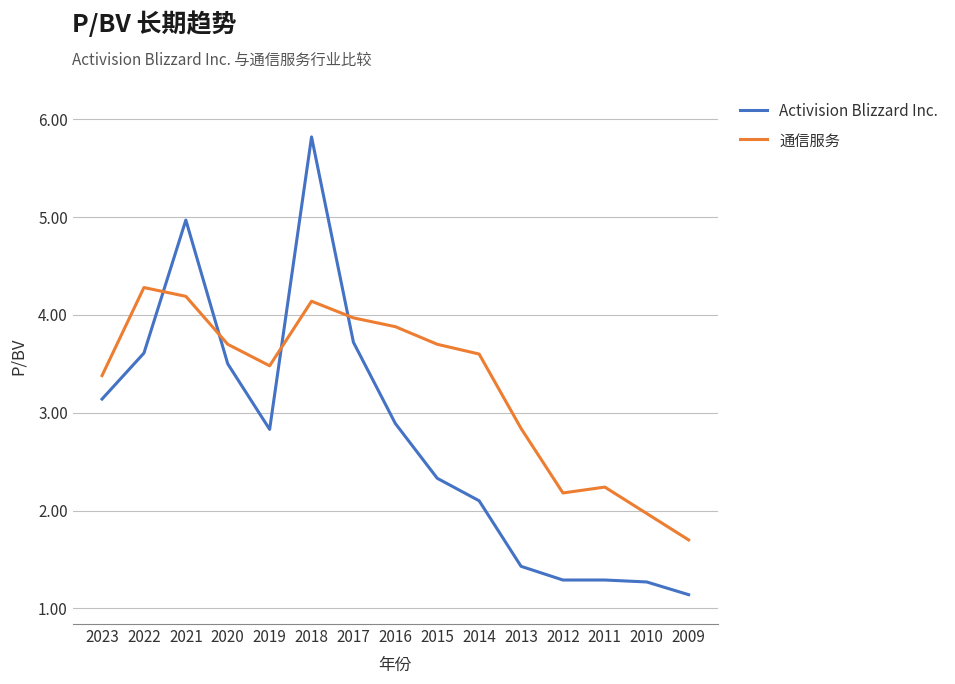

Reading left to right, list all the values displayed in this chart.

Activision Blizzard Inc.: 2023=3.1	2022=3.6	2021=5.0	2020=3.5	2019=2.8	2018=5.8	2017=3.7	2016=2.9	2015=2.3	2014=2.1	2013=1.4	2012=1.3	2011=1.3	2010=1.3	2009=1.1
通信服务: 2023=3.4	2022=4.3	2021=4.2	2020=3.7	2019=3.5	2018=4.1	2017=4.0	2016=3.9	2015=3.7	2014=3.6	2013=2.8	2012=2.2	2011=2.2	2010=2.0	2009=1.7